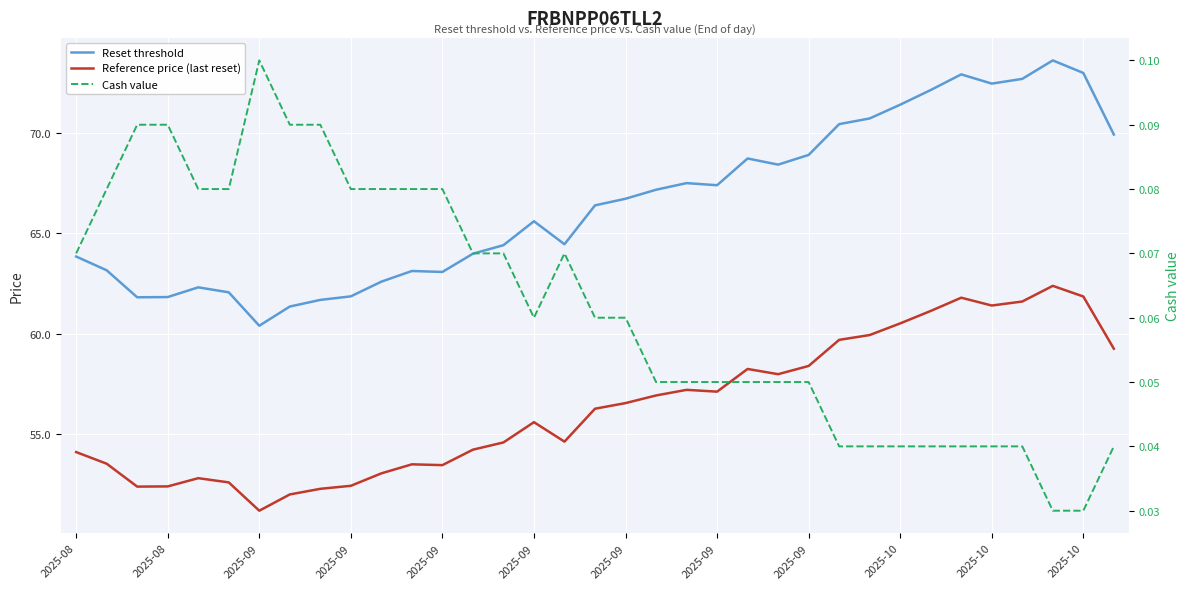

How many lines are shown in the chart?

3